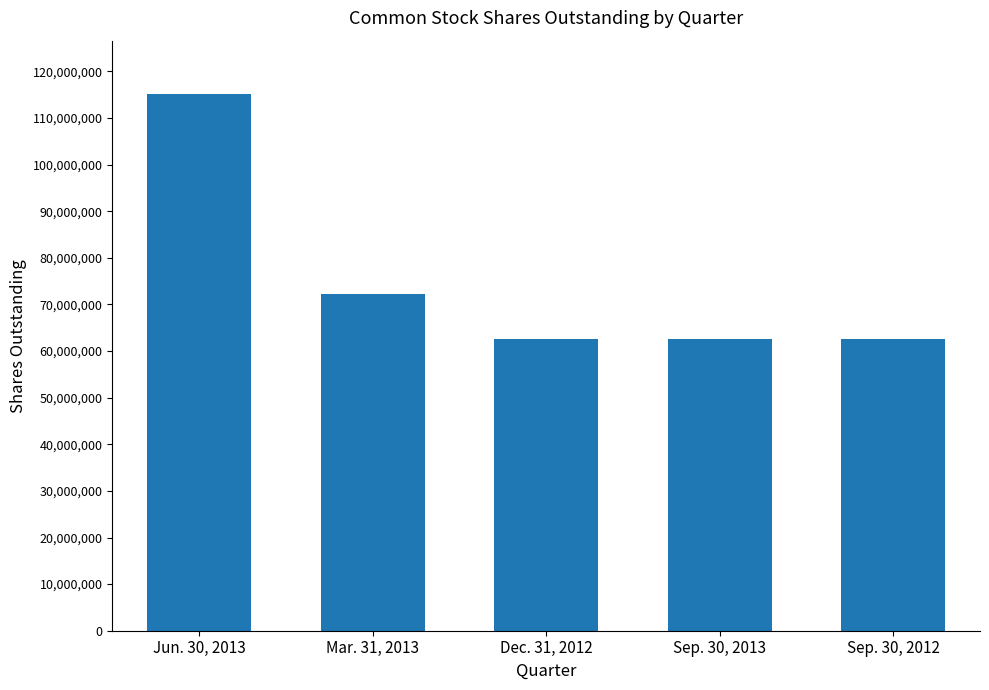

True or false: the data shows 105238040 at Mar. 31, 2013.

False